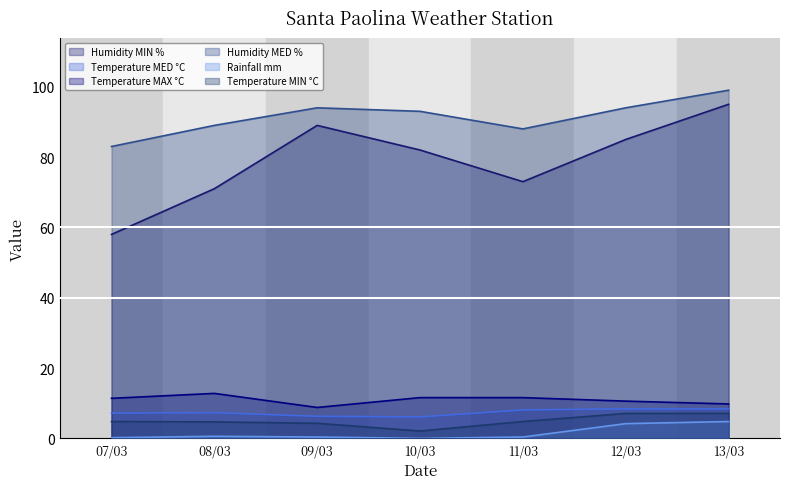

In Temperature MAX °C, how many points are higher than both neighbors (excluding endpoints)?

1